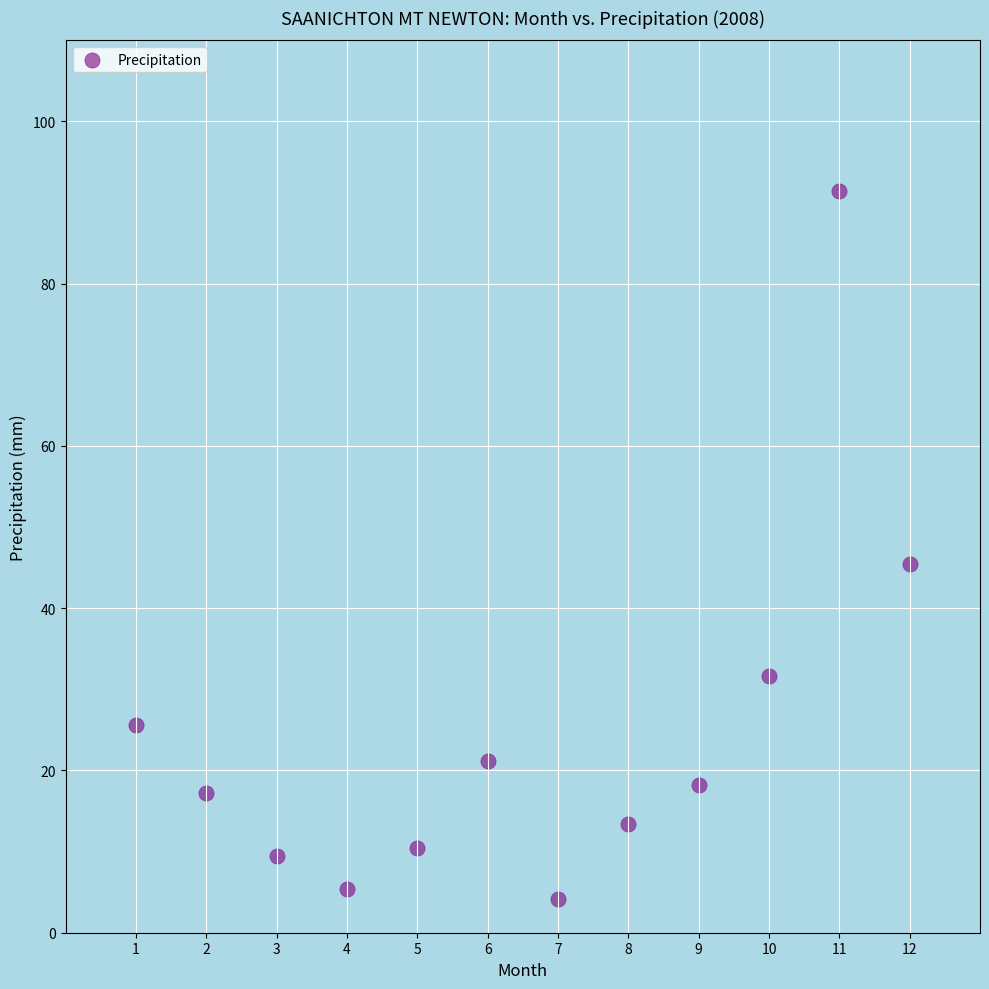

What Y value in the scatter plot is closest to 47?

45.5